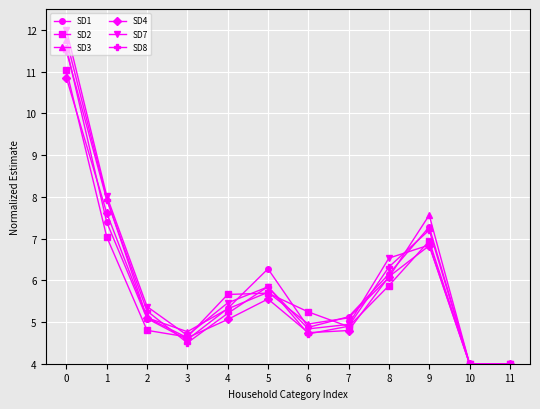

Reading left to right, extract all data points from this chart.

SD1: 0=11.6	1=7.4	2=5.1	3=4.6	4=5.3	5=6.3	6=4.9	7=5.1	8=6.1	9=7.3	10=4.0	11=4.0
SD2: 0=11.0	1=7.0	2=4.8	3=4.6	4=5.7	5=5.7	6=5.2	7=4.9	8=5.9	9=6.9	10=4.0	11=4.0
SD3: 0=11.8	1=8.0	2=5.1	3=4.8	4=5.3	5=5.7	6=5.0	7=5.1	8=6.1	9=7.6	10=4.0	11=4.0
SD4: 0=10.8	1=7.6	2=5.1	3=4.6	4=5.1	5=5.6	6=4.7	7=4.8	8=6.1	9=6.8	10=4.0	11=4.0
SD7: 0=12.0	1=8.0	2=5.4	3=4.7	4=5.5	5=5.8	6=4.8	7=4.9	8=6.5	9=6.8	10=4.0	11=4.0
SD8: 0=11.5	1=7.9	2=5.3	3=4.5	4=5.2	5=5.8	6=4.7	7=4.9	8=6.3	9=7.2	10=4.0	11=4.0